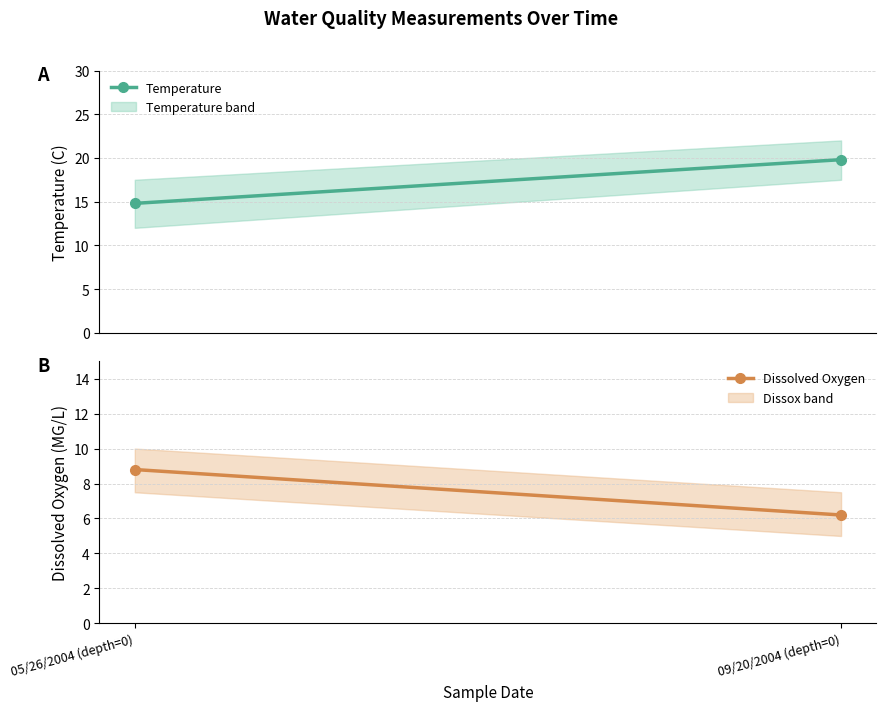

What is the lowest value of the Dissolved Oxygen series?

6.2